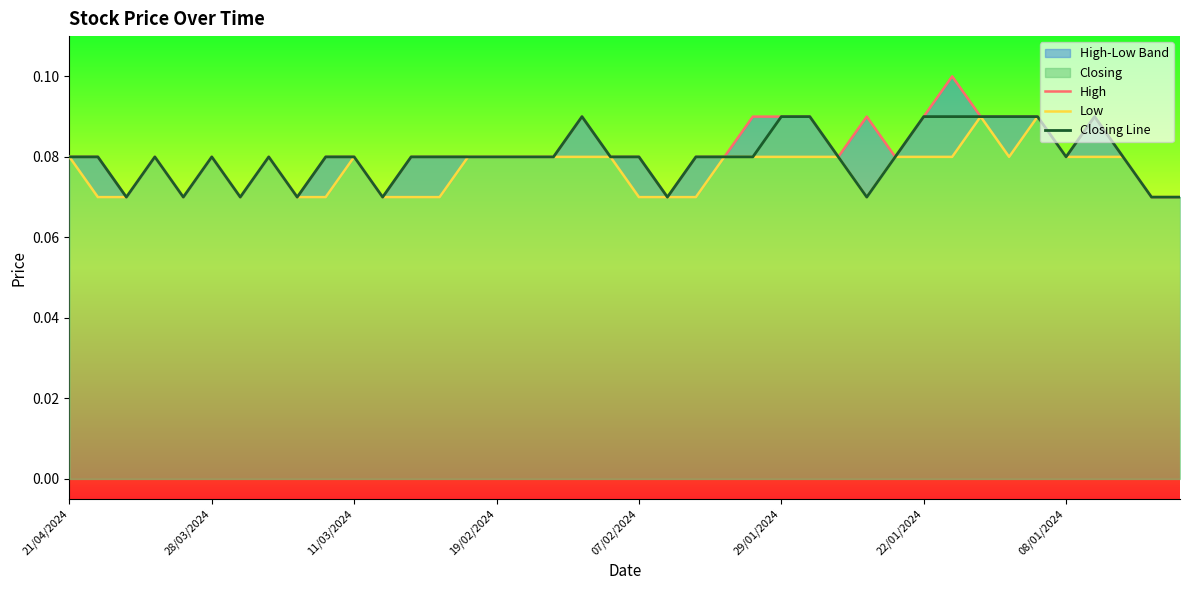

List the series in order of their overall mean, lowest first.

Low, Closing Line, High